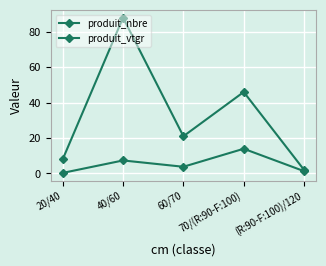

What is the maximum value for produit_vtgr?

13.9